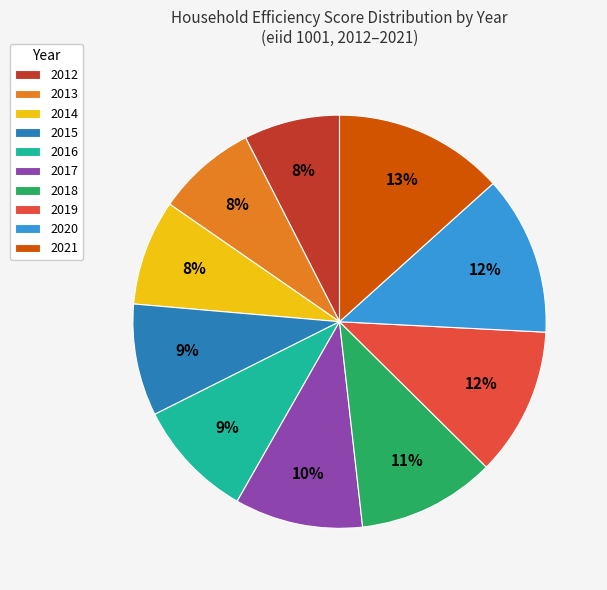

To the nearest percent, what portion does 2021 represent?

13%